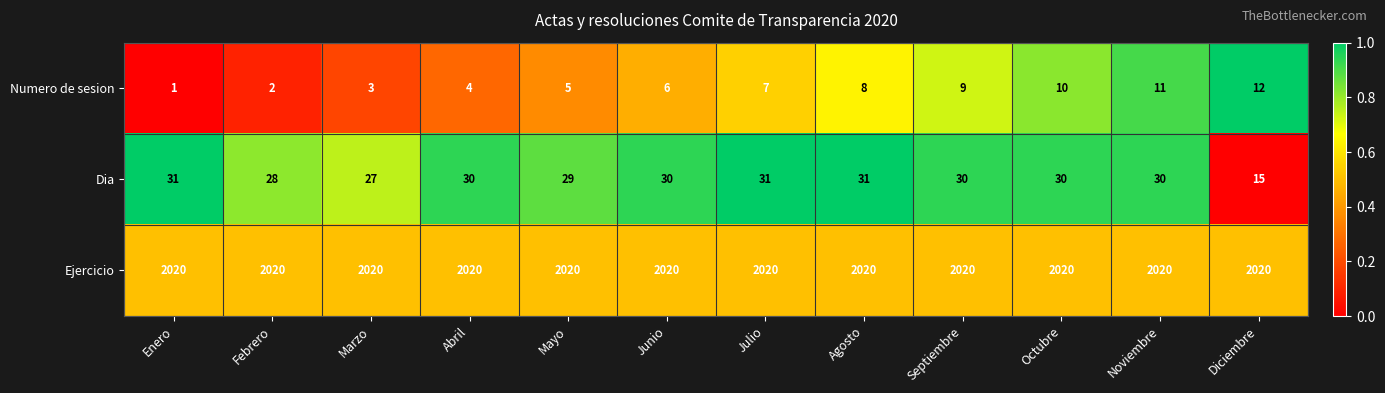

What is the total value across all series at Mayo?

2054